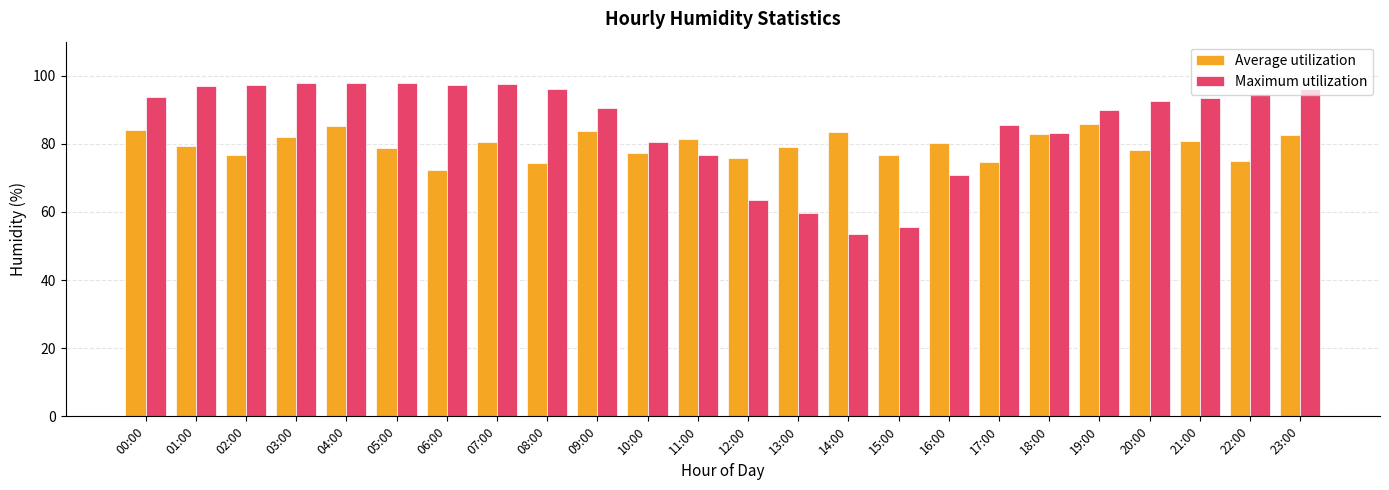

What is the approximate value of Average utilization at 16:00?

80.2